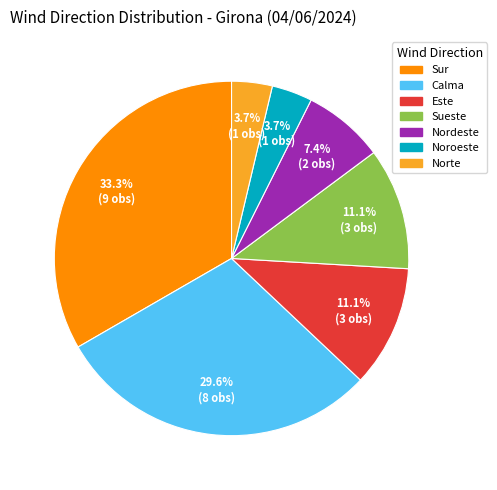

To the nearest percent, what portion does Sueste represent?

11%